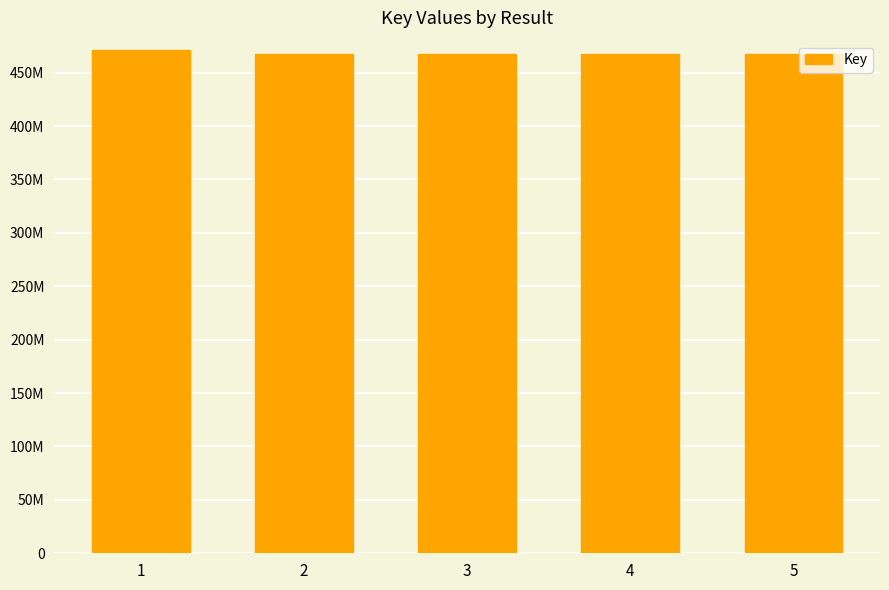

The chart shows a value of 467633507 at 5. True or false?

True